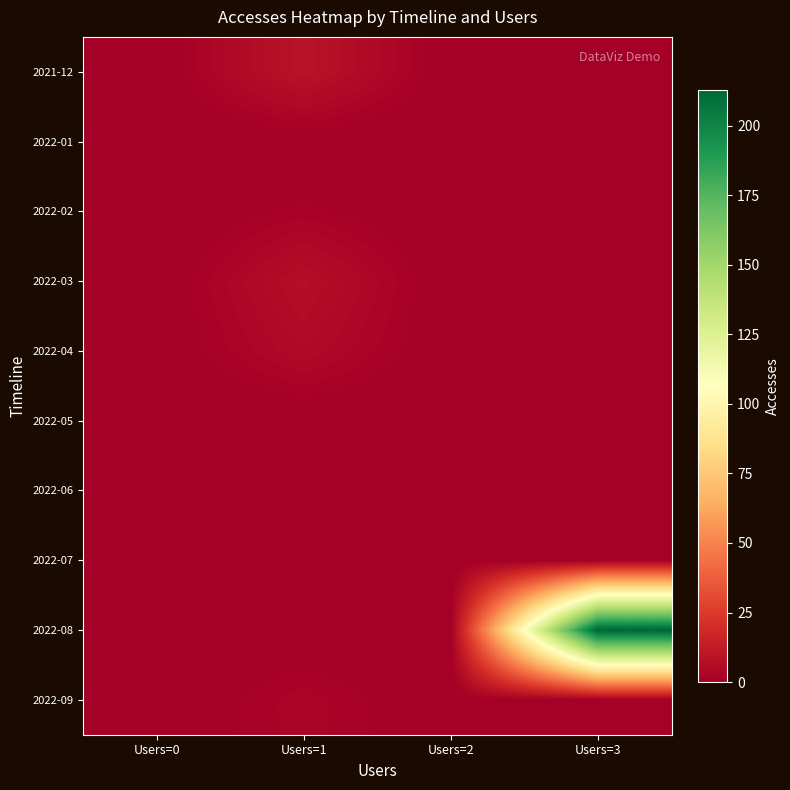

Reading left to right, extract all data points from this chart.

2021-12: Users=0=0	Users=1=9	Users=2=0	Users=3=0
2022-01: Users=0=0	Users=1=0	Users=2=0	Users=3=0
2022-02: Users=0=0	Users=1=2	Users=2=0	Users=3=0
2022-03: Users=0=0	Users=1=7	Users=2=0	Users=3=0
2022-04: Users=0=0	Users=1=5	Users=2=0	Users=3=0
2022-05: Users=0=0	Users=1=0	Users=2=0	Users=3=0
2022-06: Users=0=0	Users=1=0	Users=2=0	Users=3=0
2022-07: Users=0=0	Users=1=1	Users=2=0	Users=3=0
2022-08: Users=0=0	Users=1=0	Users=2=0	Users=3=213
2022-09: Users=0=0	Users=1=3	Users=2=0	Users=3=0